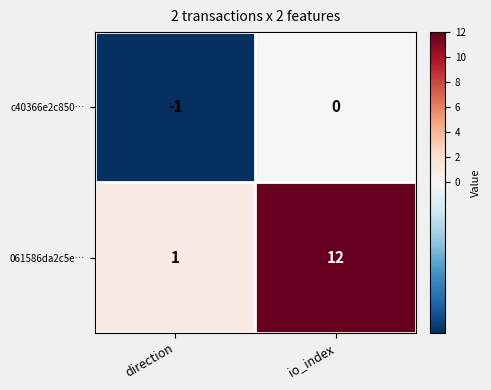

Is the value of c40366e2c850… at io_index greater than the value of 061586da2c5e… at direction?

No